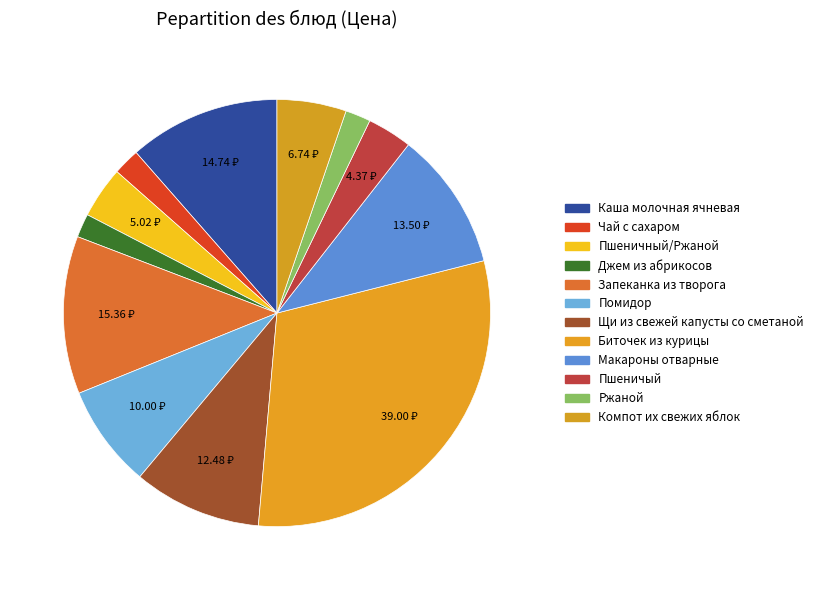

Is Макароны отварные the majority of the pie?

No